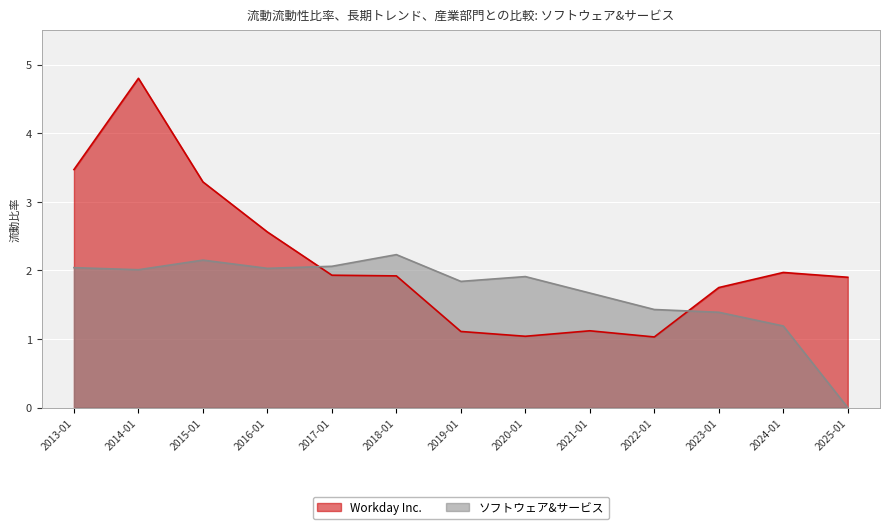

At 2016-01, list the series in order from smallest to largest.

ソフトウェア&サービス, Workday Inc.